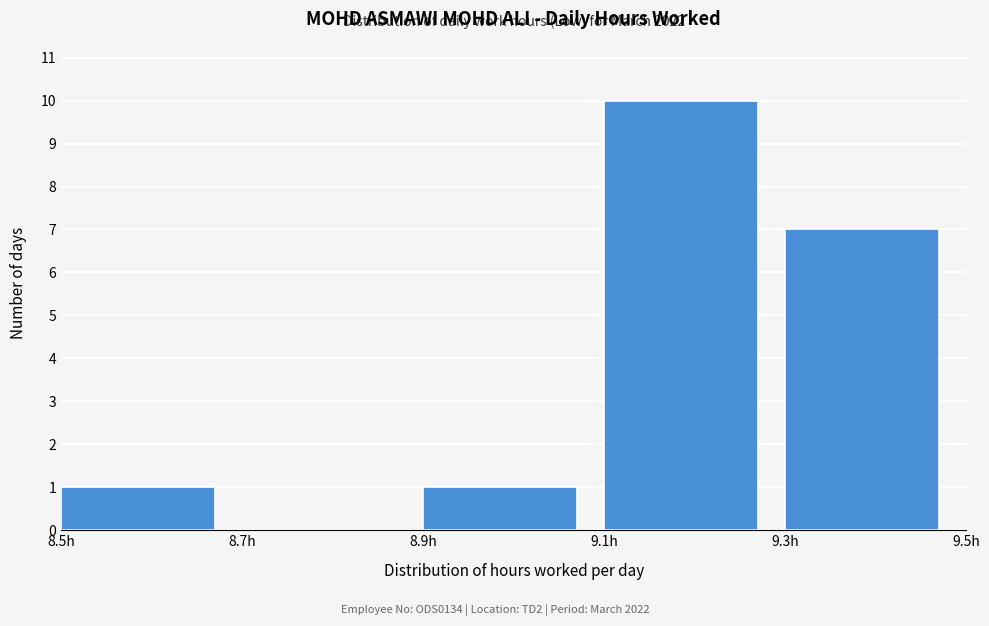

Over which range of the x-axis is the bar tallest?

9.1 to 9.3